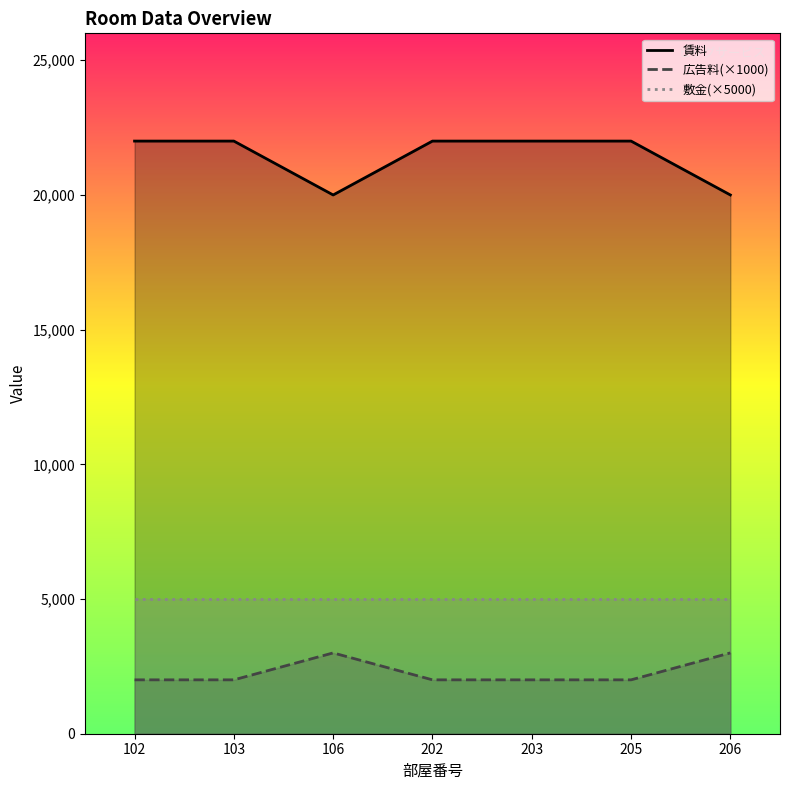

Which category has the highest value in the 広告料_line series?

106